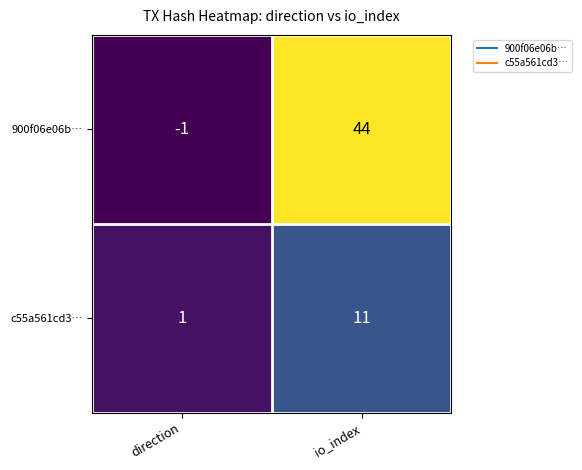

Reading right to left, list all the values displayed in this chart.

900f06e06b…: io_index=44	direction=-1
c55a561cd3…: io_index=11	direction=1